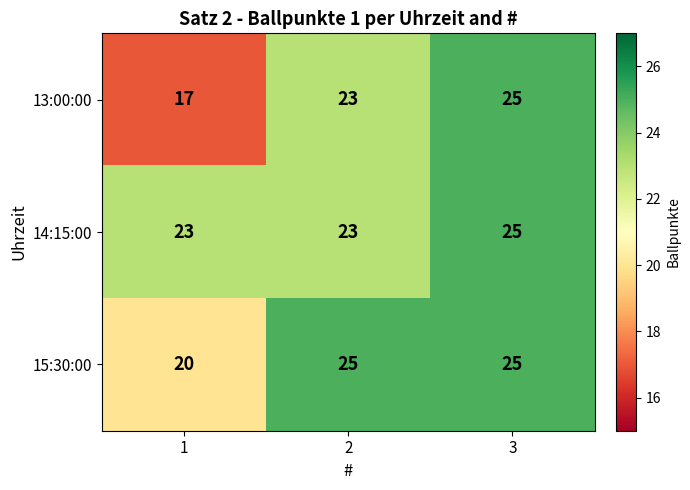

List the series in order of their overall mean, highest first.

14:15:00, 15:30:00, 13:00:00